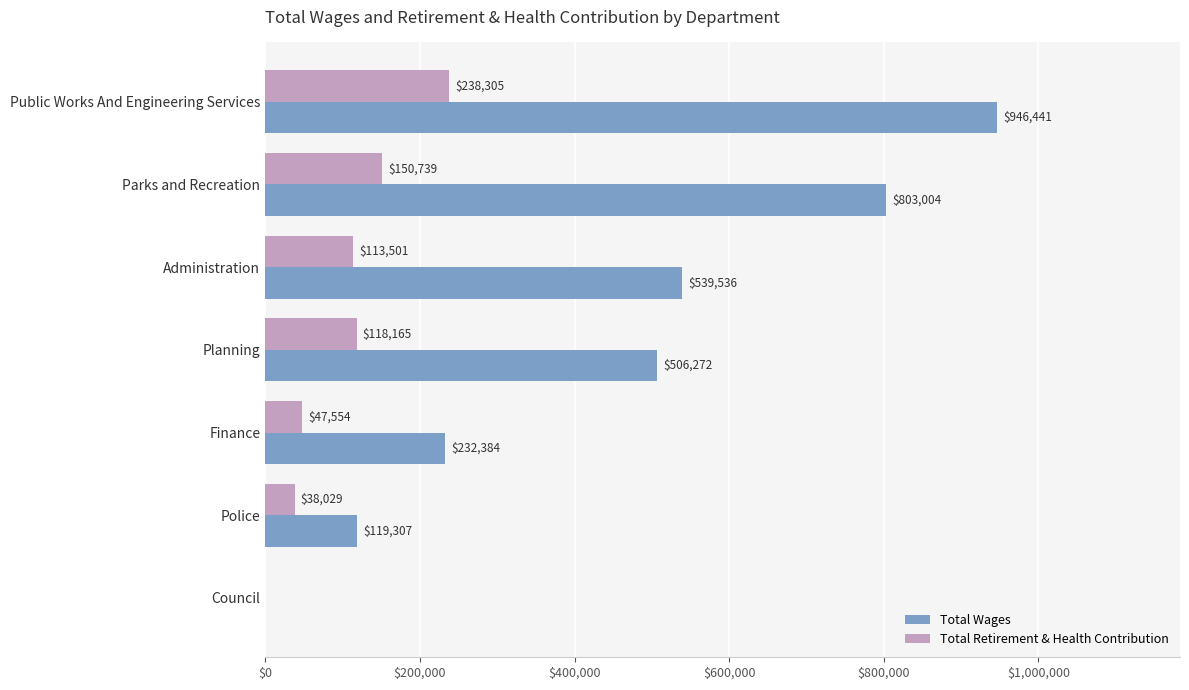

Read the Total Wages value at Public Works And Engineering Services, to the nearest 10.

946440